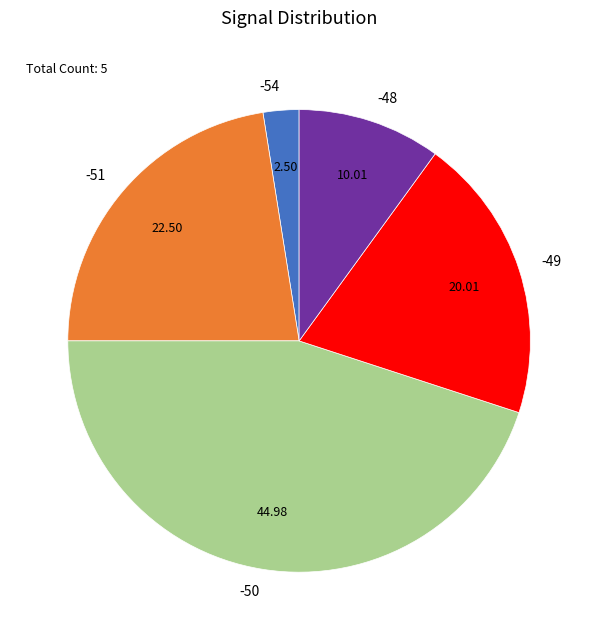

Is there any slice that represents more than half of the pie?

No